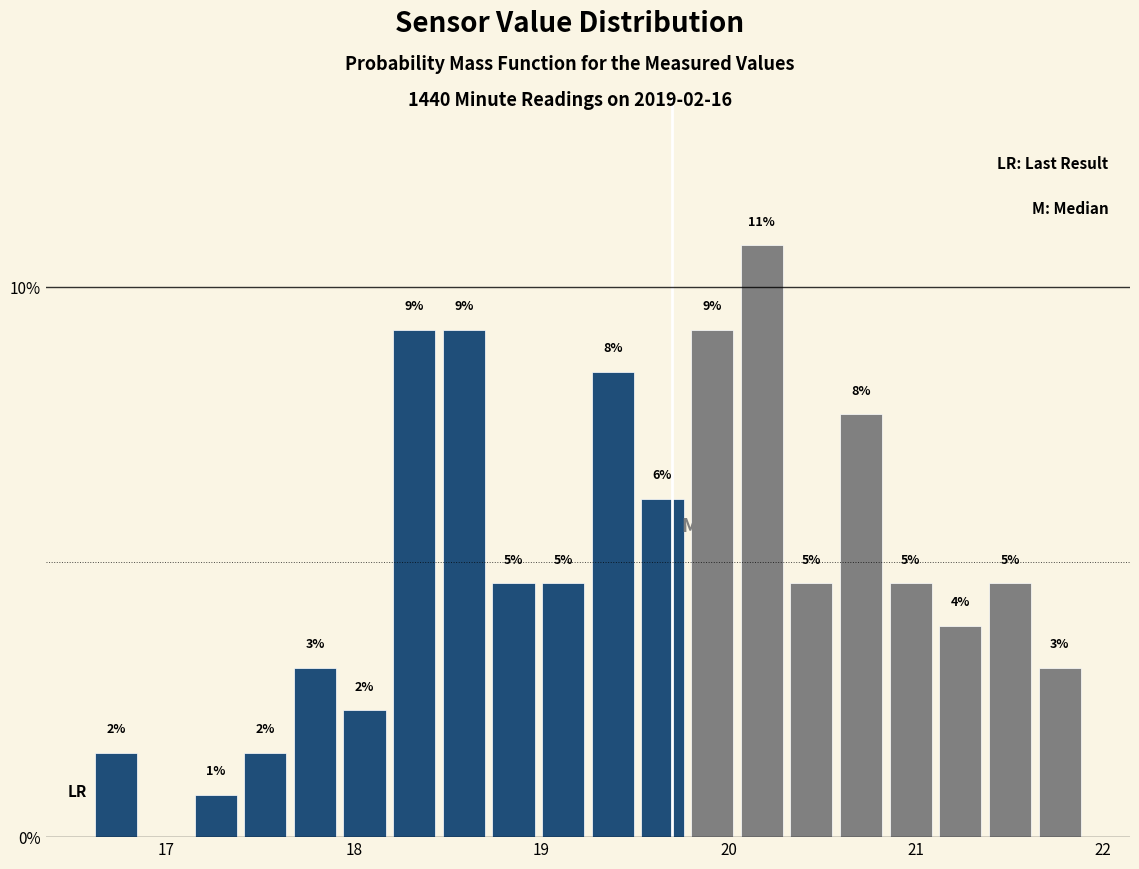

Around what value on the x-axis is the tallest bar? Give the approximate position of its centre, as read against the axis.

20.2